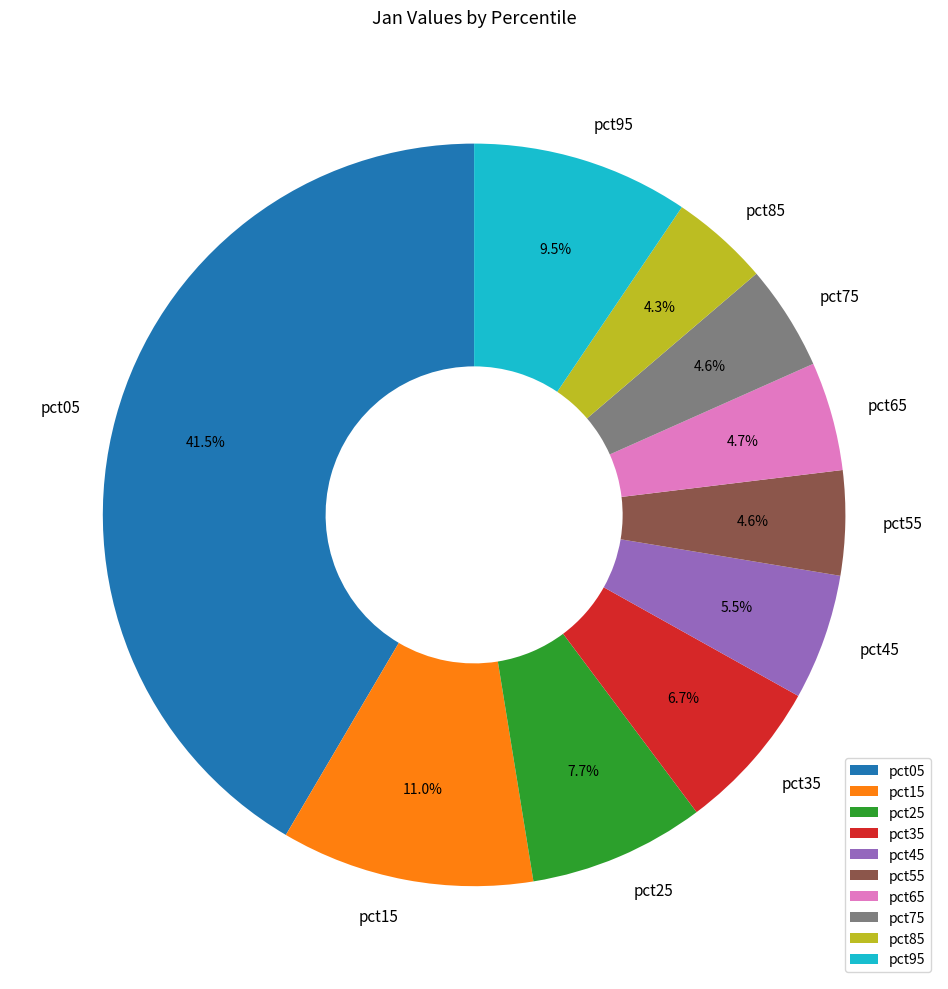

Does pct55 account for over 50% of the chart?

No